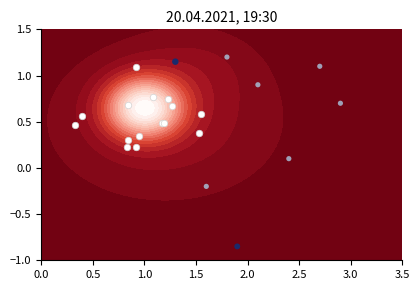

Count the number of data series in this chart.

1